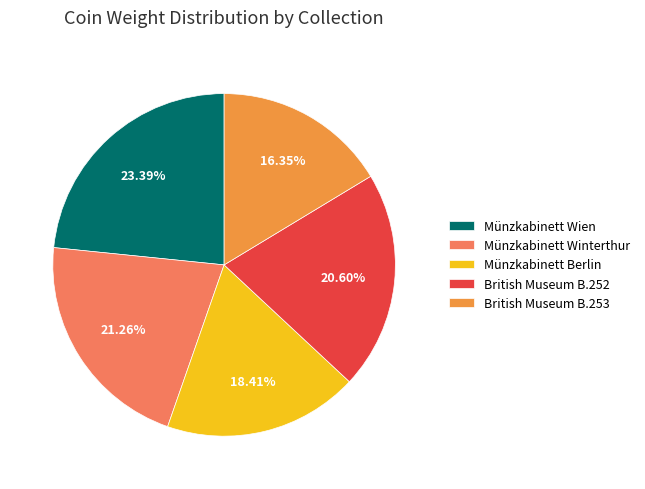

Is it true that Münzkabinett Winterthur is 21% of the pie?

True